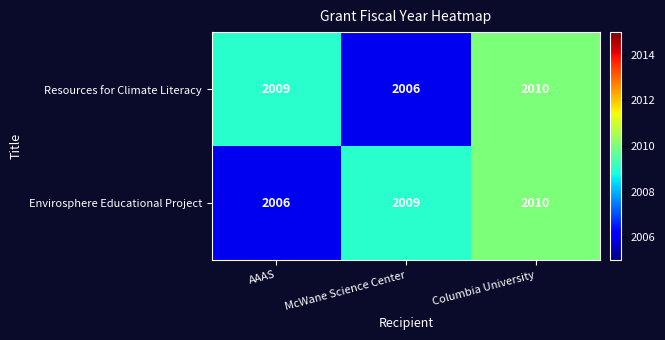

Rank the series at McWane Science Center from highest to lowest value.

Envirosphere Educational Project, Resources for Climate Literacy